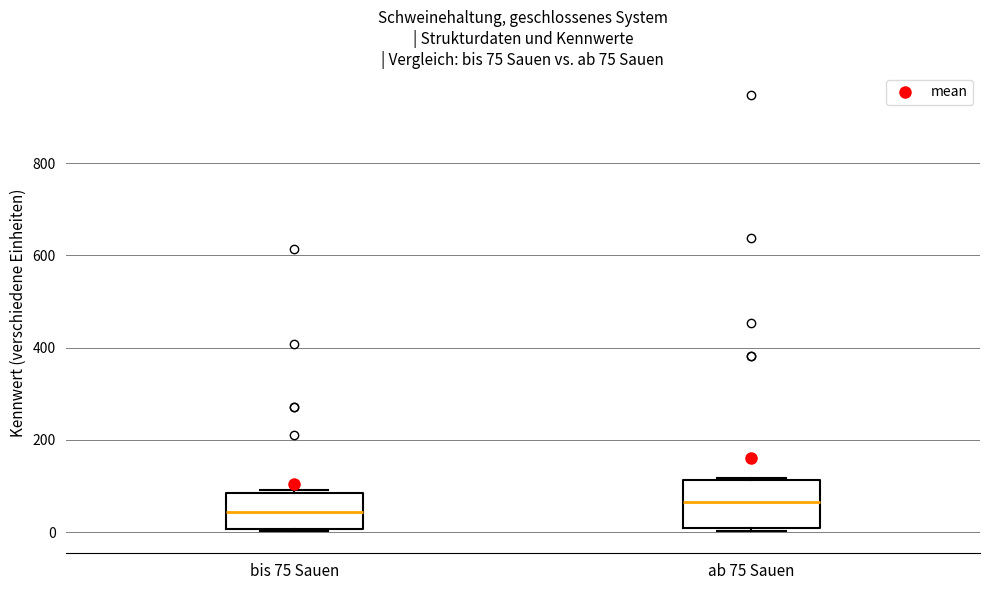

Which box has the highest median line?

ab 75 Sauen